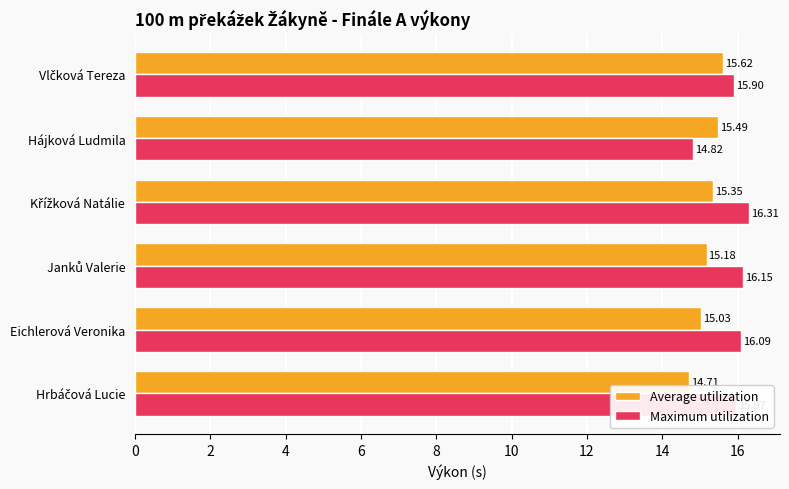

How many distinct data groups are displayed?

2